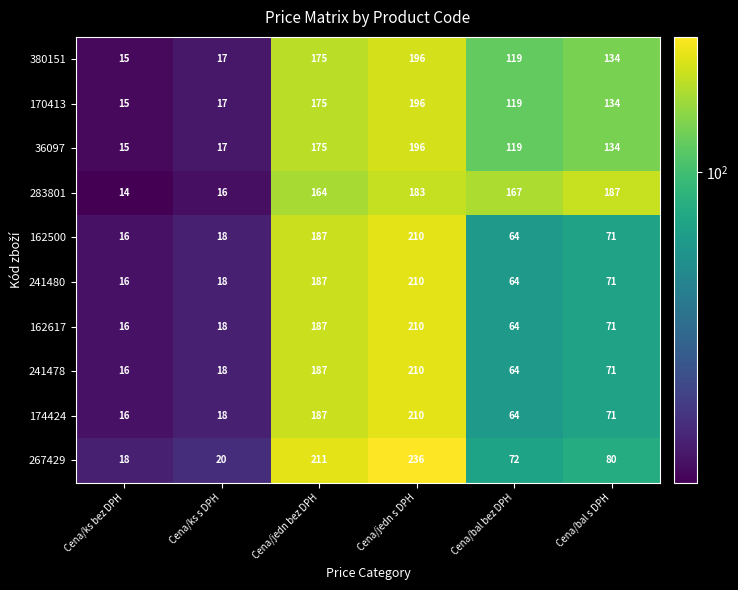

Where does the 241478 series first go above 71?

Cena/jedn bez DPH